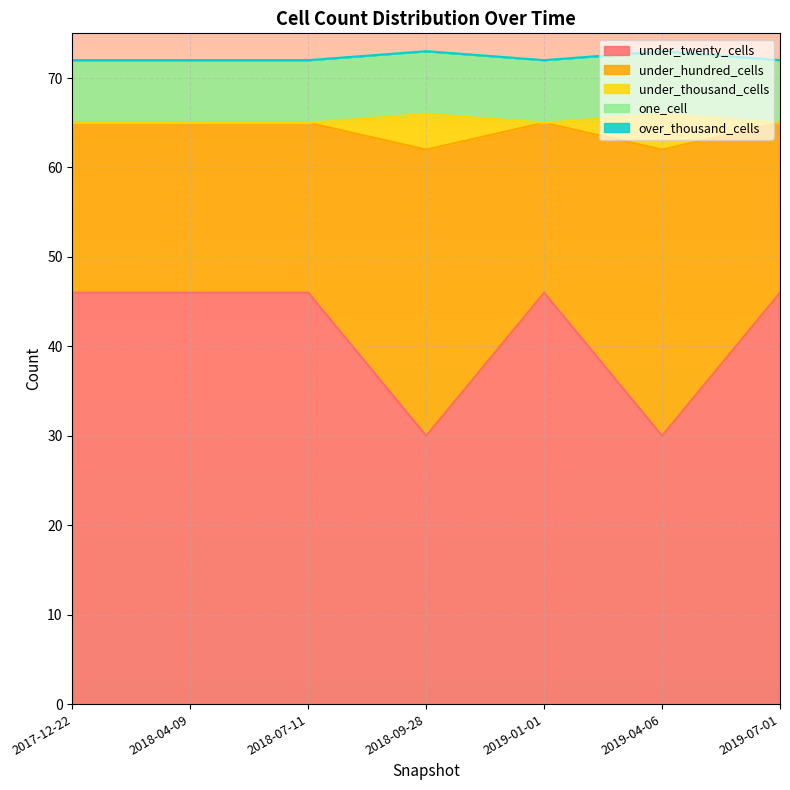

Is it true that under_thousand_cells equals 111 at 2019-01-01?

False